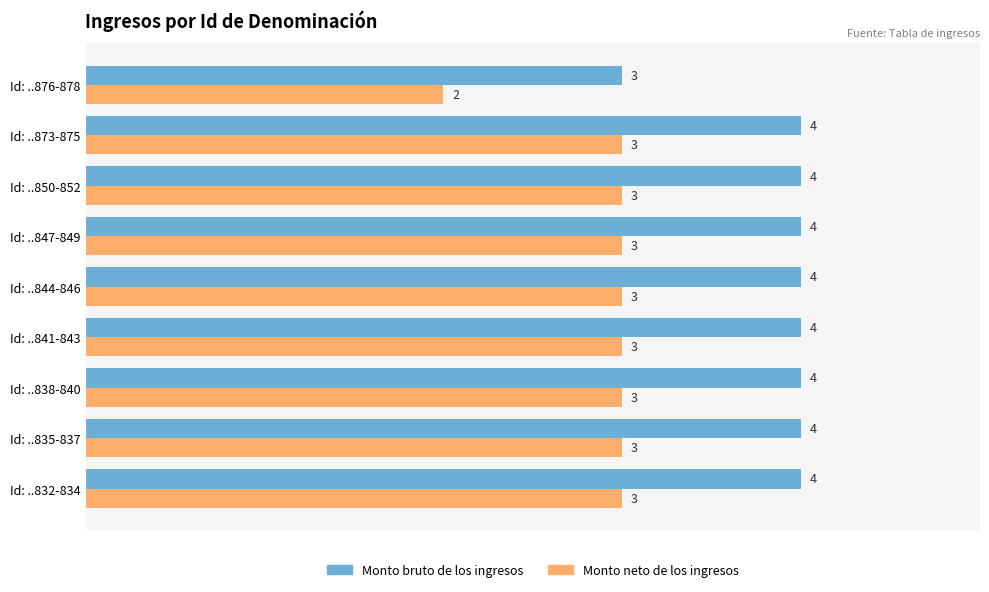

What is the difference between the second highest and minimum values in the Monto neto de los ingresos series?

1